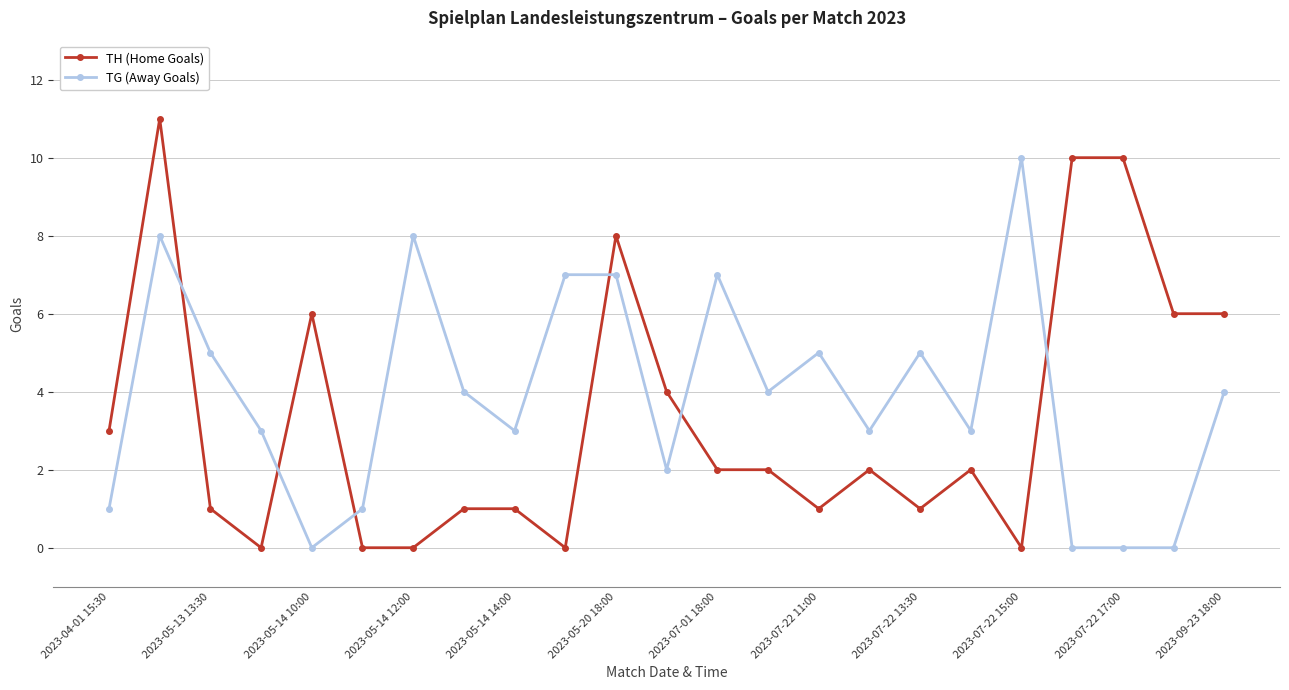

Reading right to left, what are all the values shown in this chart?

TH (Home Goals): 6	6	10	10	0	2	1	2	1	2	2	4	8	0	1	1	0	0	6	0	1	11	3
TG (Away Goals): 4	0	0	0	10	3	5	3	5	4	7	2	7	7	3	4	8	1	0	3	5	8	1